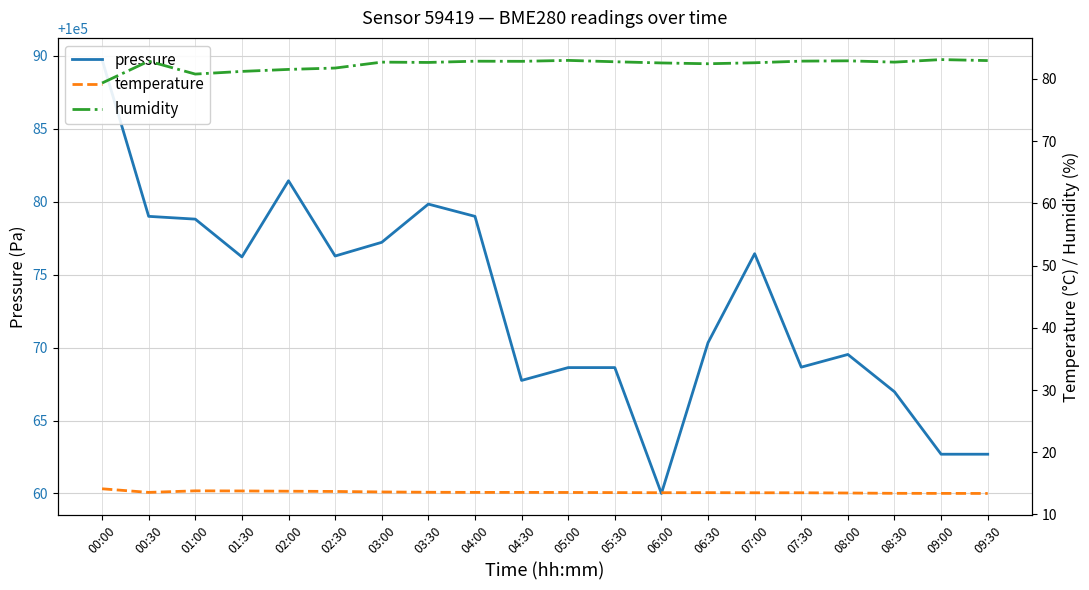

Where is temperature nearest to the value 13?

09:30